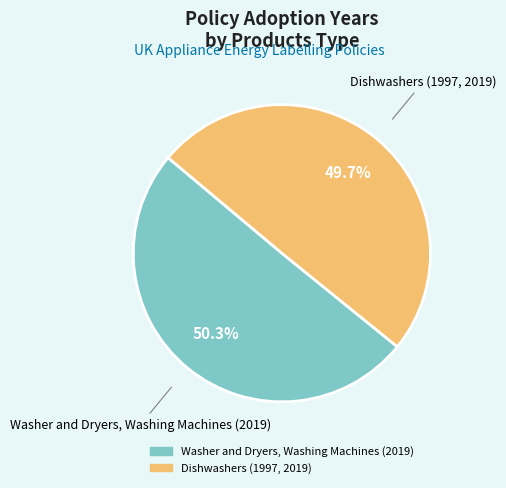

What percentage is NOT represented by Washer and Dryers, Washing Machines (2019)?

49.7%